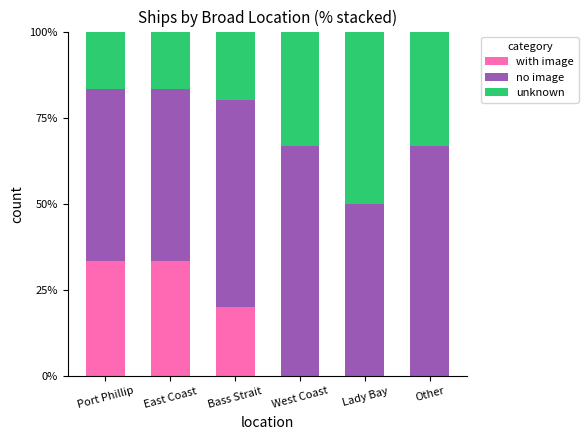

The value of with image at Bass Strait is 9.9. True or false?

False